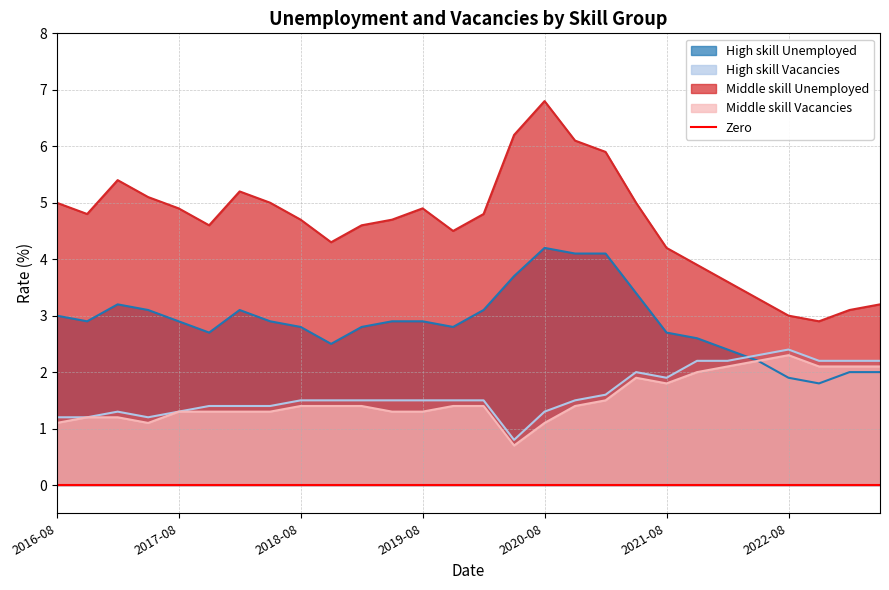

What is the average value of the Middle skill Unemployed series?

4.6